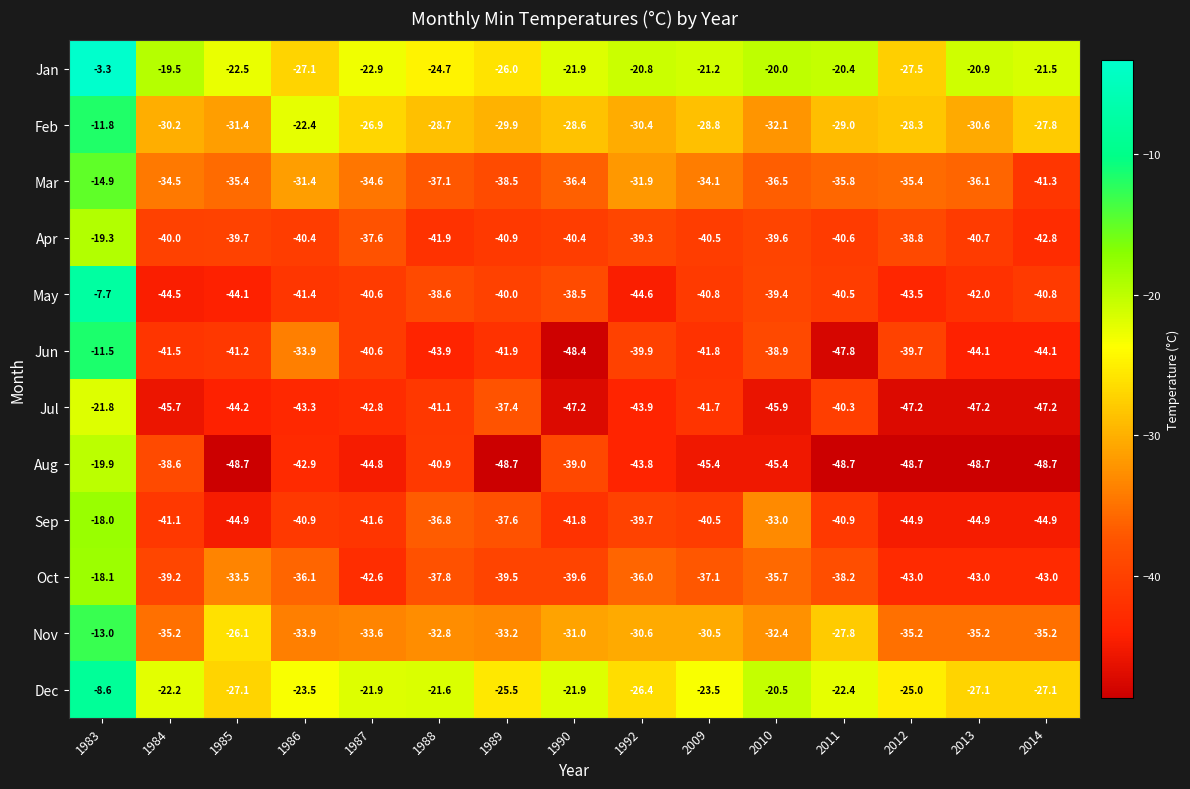

What is the sum of the Dec values at 1988 and 1983?

-30.2